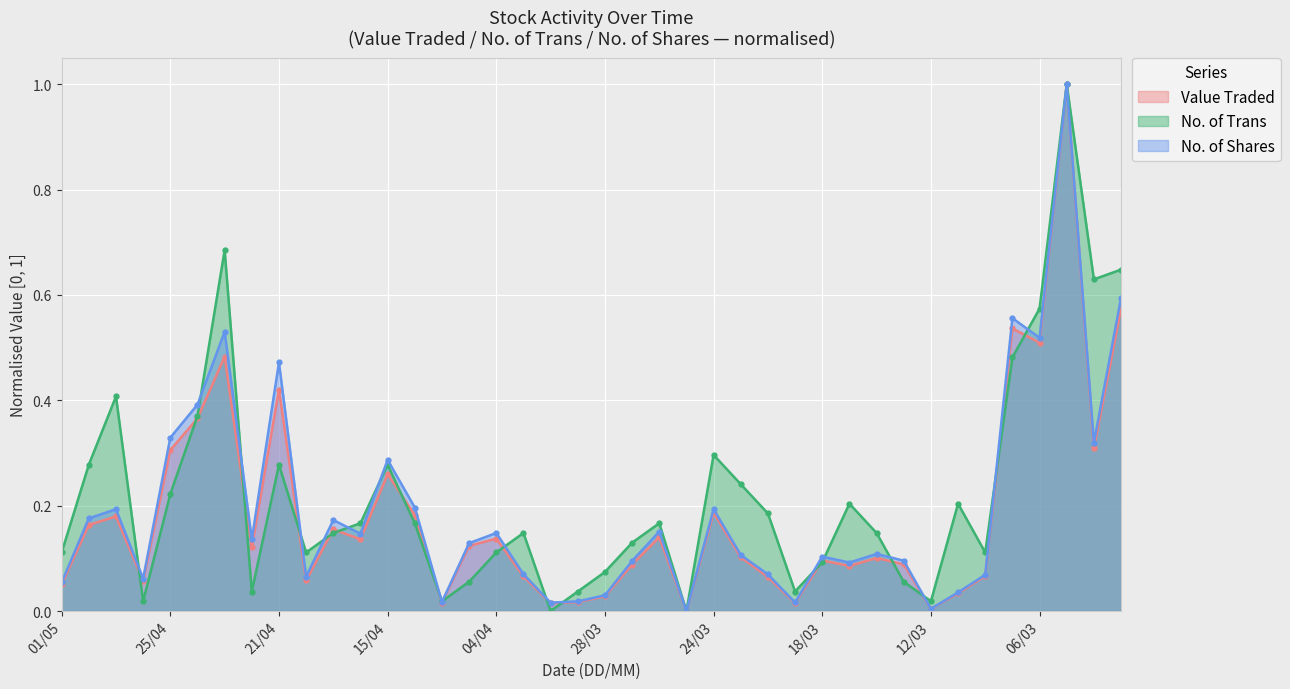

Reading left to right, transcribe all the data shown in this chart.

Value Traded: 01/05=0.1	30/04=0.2	29/04=0.2	28/04=0.1	25/04=0.3	24/04=0.4	23/04=0.5	22/04=0.1	21/04=0.4	18/04=0.1	17/04=0.2	16/04=0.1	15/04=0.3	14/04=0.2	08/04=0.0	07/04=0.1	04/04=0.1	02/04=0.1	01/04=0.0	31/03=0.0	28/03=0.0	27/03=0.1	26/03=0.1	25/03=0.0	24/03=0.2	21/03=0.1	20/03=0.1	19/03=0.0	18/03=0.1	17/03=0.1	14/03=0.1	13/03=0.1	12/03=0.0	11/03=0.0	10/03=0.1	07/03=0.5	06/03=0.5	05/03=1.0	04/03=0.3	03/03=0.6
No. of Trans: 01/05=0.1	30/04=0.3	29/04=0.4	28/04=0.0	25/04=0.2	24/04=0.4	23/04=0.7	22/04=0.0	21/04=0.3	18/04=0.1	17/04=0.1	16/04=0.2	15/04=0.3	14/04=0.2	08/04=0.0	07/04=0.1	04/04=0.1	02/04=0.1	01/04=0.0	31/03=0.0	28/03=0.1	27/03=0.1	26/03=0.2	25/03=0.0	24/03=0.3	21/03=0.2	20/03=0.2	19/03=0.0	18/03=0.1	17/03=0.2	14/03=0.1	13/03=0.1	12/03=0.0	11/03=0.2	10/03=0.1	07/03=0.5	06/03=0.6	05/03=1.0	04/03=0.6	03/03=0.6
No. of Shares: 01/05=0.1	30/04=0.2	29/04=0.2	28/04=0.1	25/04=0.3	24/04=0.4	23/04=0.5	22/04=0.1	21/04=0.5	18/04=0.1	17/04=0.2	16/04=0.1	15/04=0.3	14/04=0.2	08/04=0.0	07/04=0.1	04/04=0.1	02/04=0.1	01/04=0.0	31/03=0.0	28/03=0.0	27/03=0.1	26/03=0.2	25/03=0.0	24/03=0.2	21/03=0.1	20/03=0.1	19/03=0.0	18/03=0.1	17/03=0.1	14/03=0.1	13/03=0.1	12/03=0.0	11/03=0.0	10/03=0.1	07/03=0.6	06/03=0.5	05/03=1.0	04/03=0.3	03/03=0.6